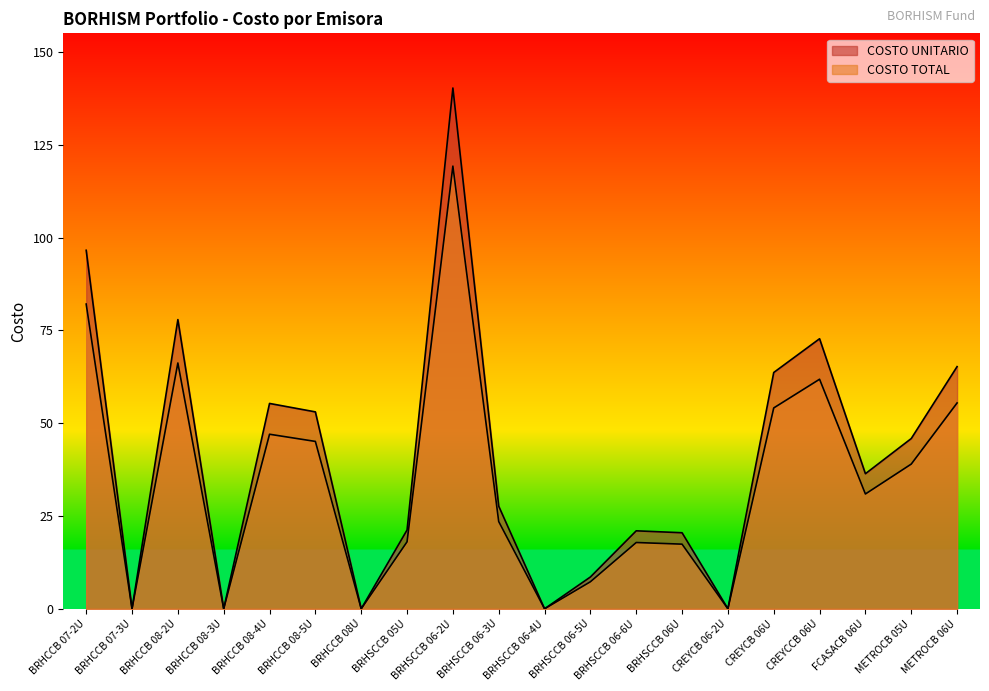

What are all the series names shown in the legend?

COSTO UNITARIO, COSTO TOTAL